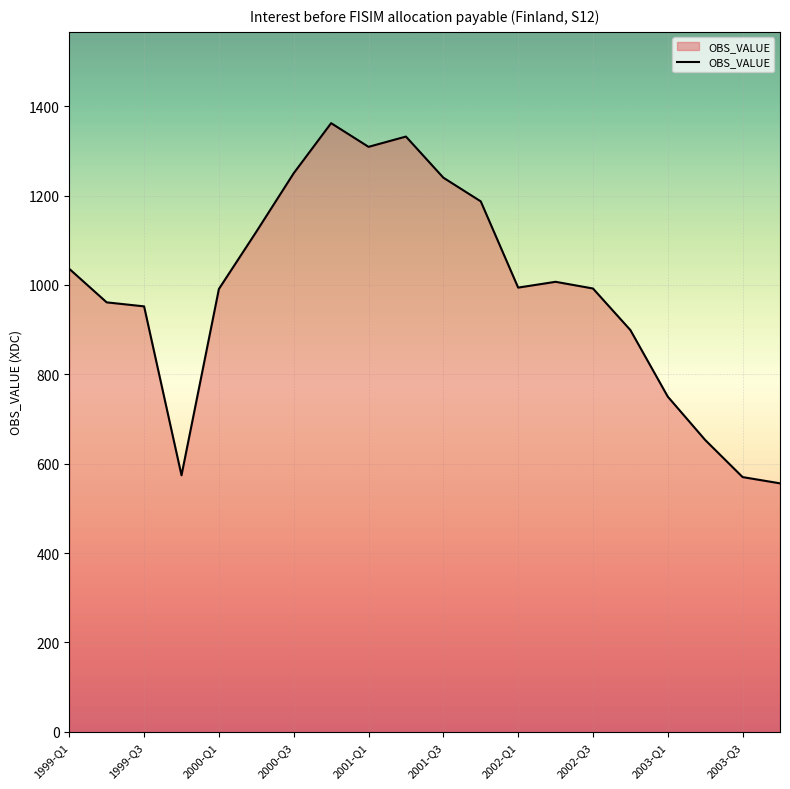

True or false: there are more than 2 points higher than both neighbors.

True